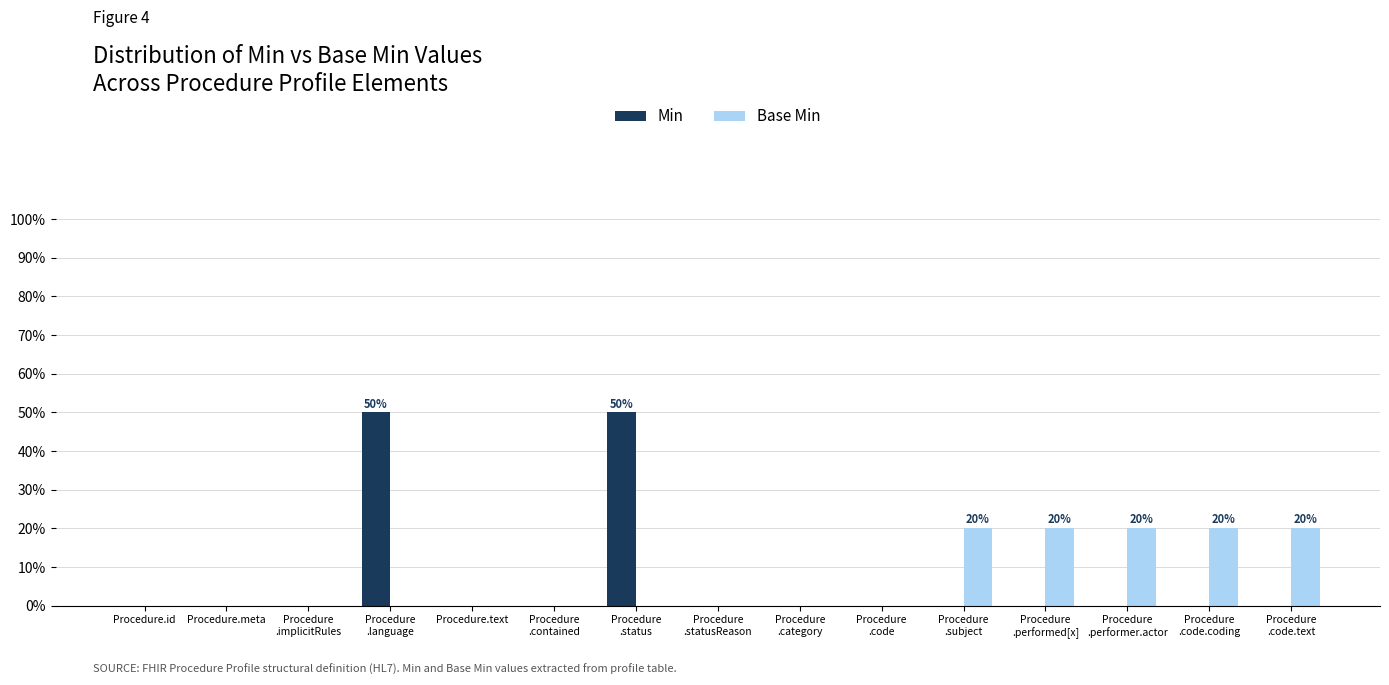

Does the chart contain stacked bars?

No